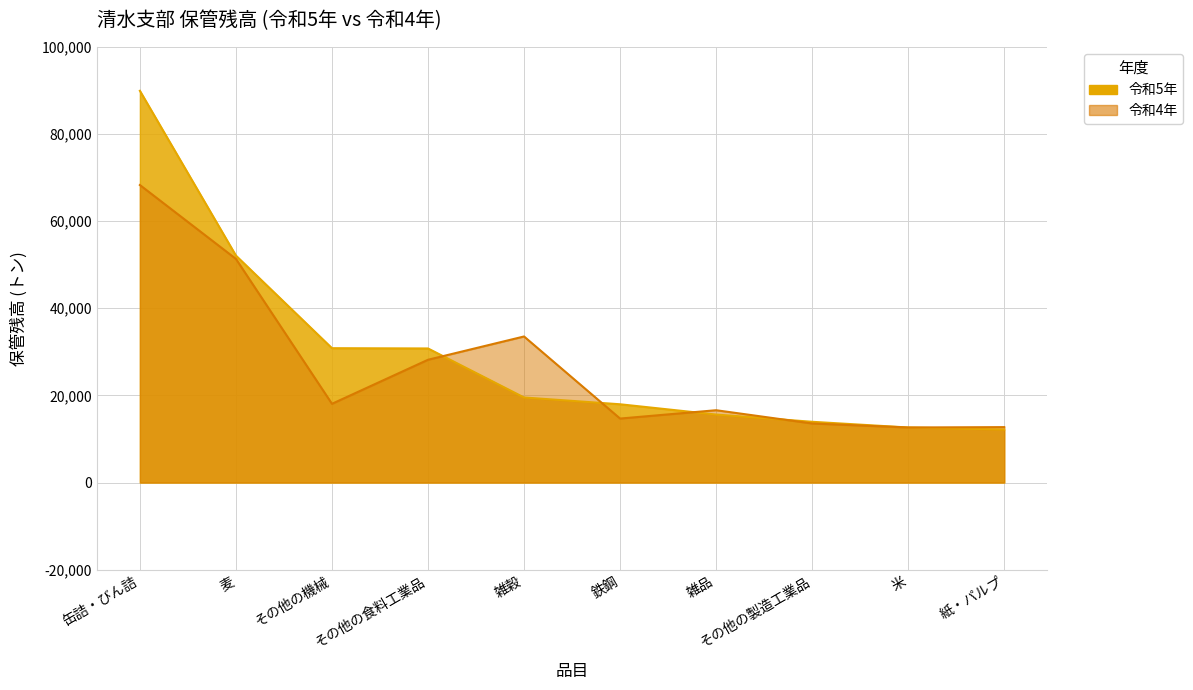

How many lines are shown in the chart?

2